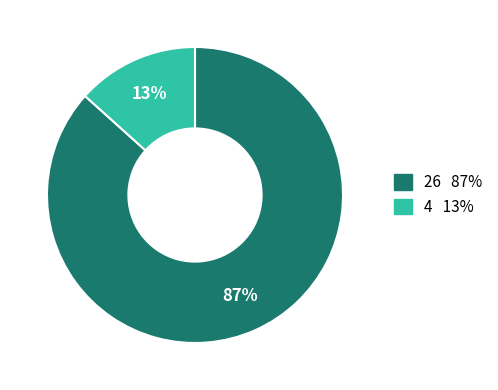

The 26 slice represents 87% of the pie. True or false?

True